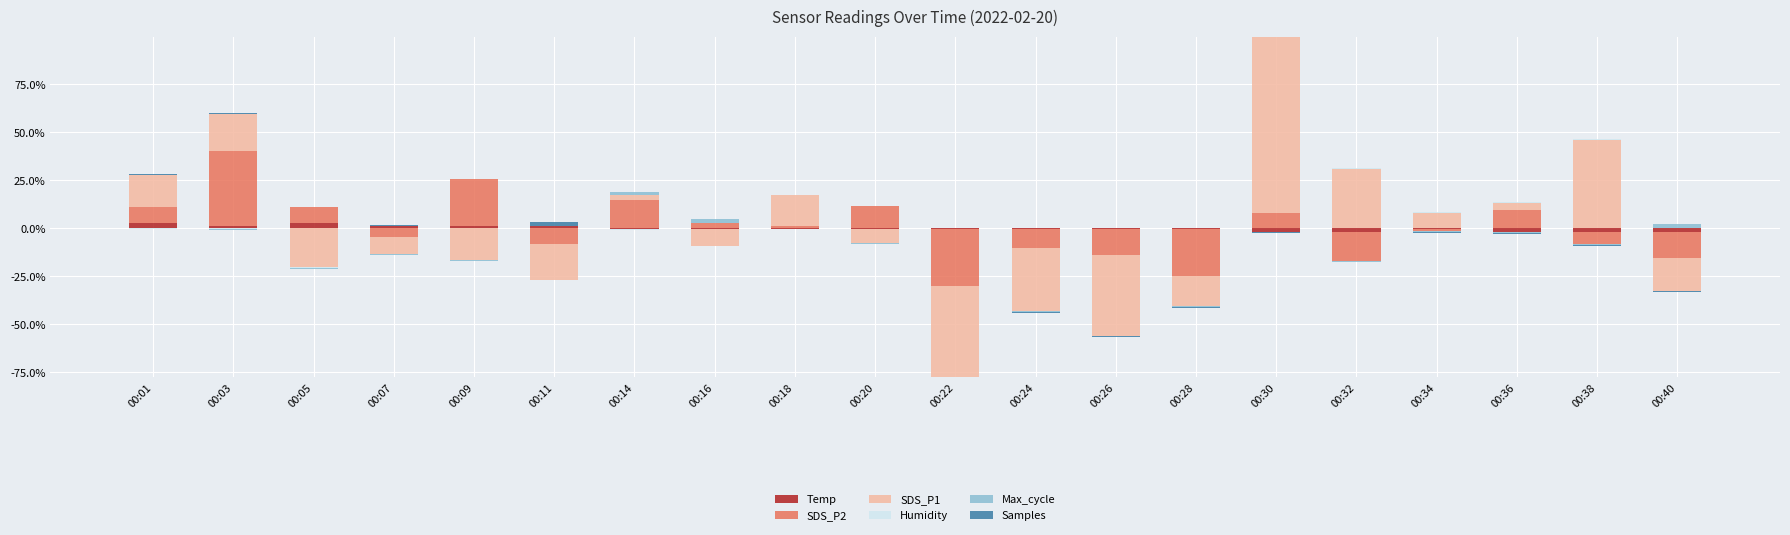

Which series has the largest range (max minus min)?

SDS_P1